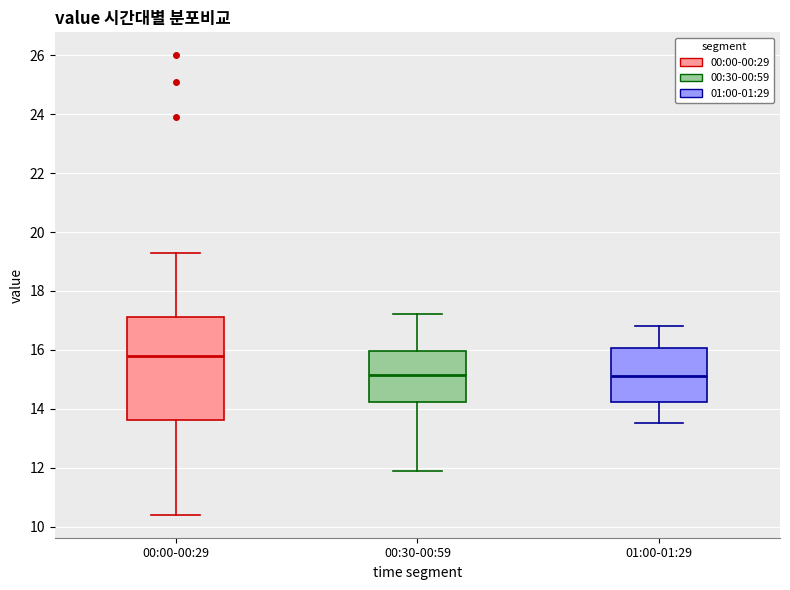

Reading left to right, read every box against the y-axis: the position of its median line, the range the box covers, and the ends of its whiskers. The values are not printed on the chart, so give them approximately, as read against the axis.

00:00-00:29: median 15.8, box 13.6 to 17.2, whiskers 10.4 to 19.4
00:30-00:59: median 15.2, box 14.2 to 16.0, whiskers 12.0 to 17.2
01:00-01:29: median 15.2, box 14.2 to 16.0, whiskers 13.6 to 16.8